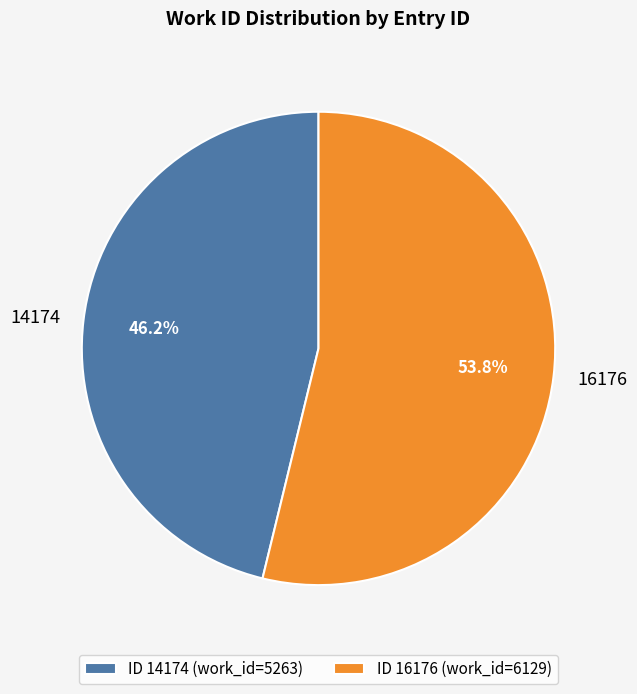

What is the smallest slice in the pie chart?

14174